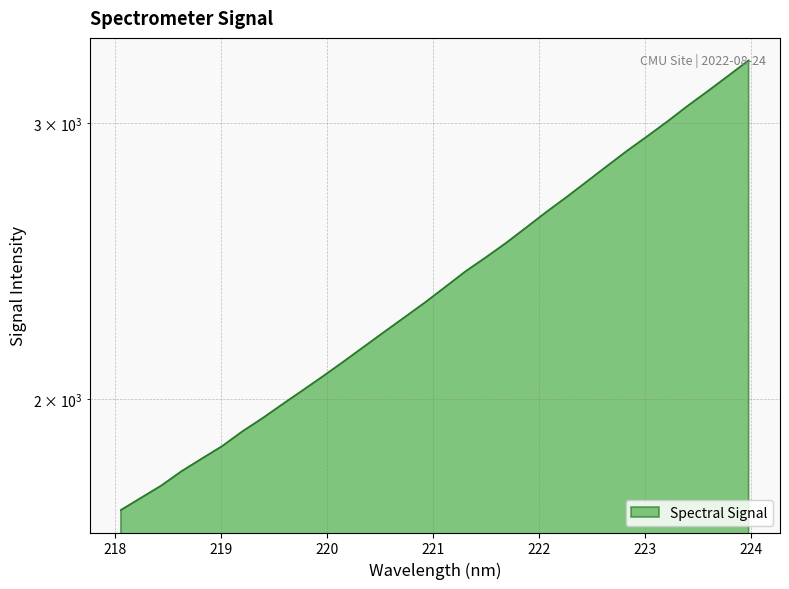

Reading left to right, extract all data points from this chart.

1699.7	1730.6	1762.1	1799.7	1833.3	1867.1	1908.0	1945.7	1986.6	2027.6	2070.0	2114.4	2160.8	2208.1	2255.9	2305.1	2358.0	2412.7	2462.7	2515.4	2573.3	2632.9	2691.3	2753.2	2816.8	2881.2	2943.4	3008.4	3078.0	3145.6	3216.4	3289.7